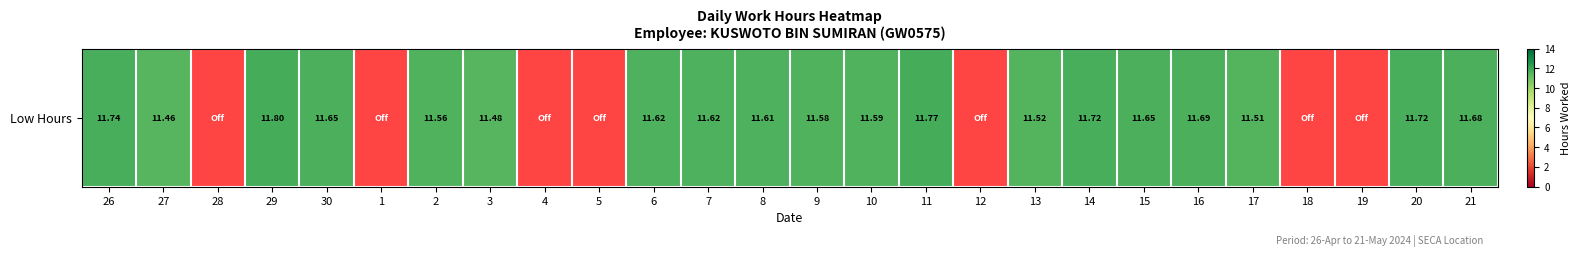

At which category does the chart reach its minimum across all series?

28